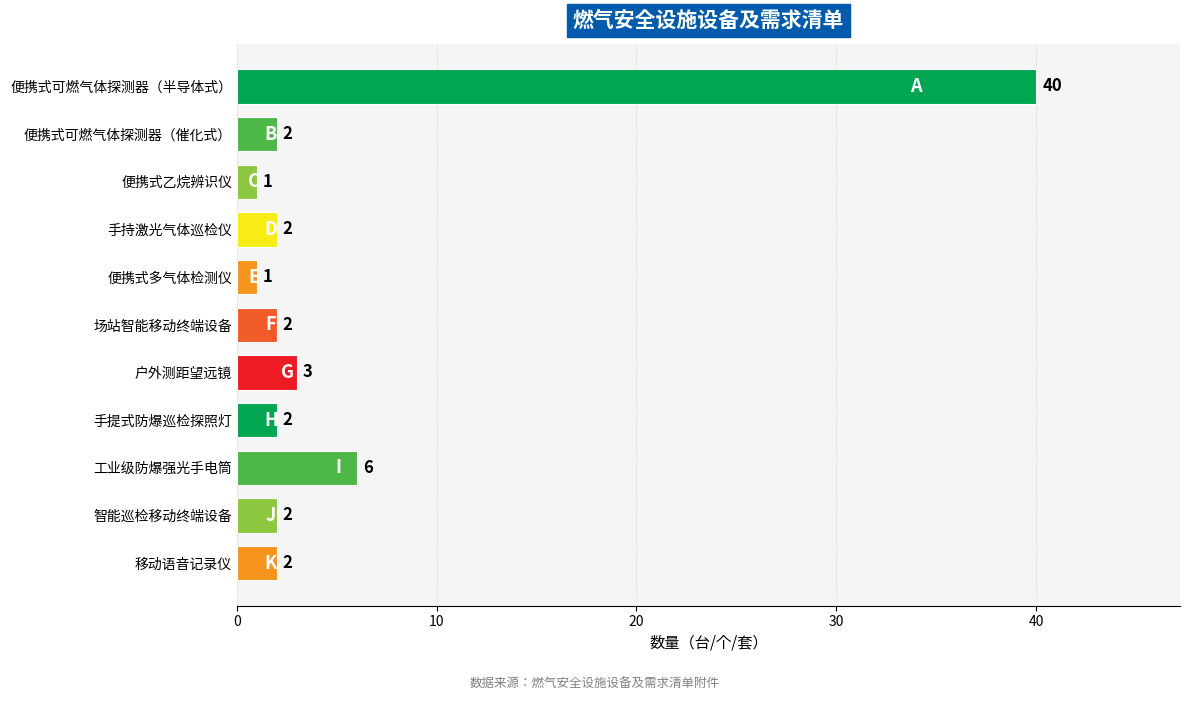

What is the label of the 6th bar from the bottom?

场站智能移动终端设备